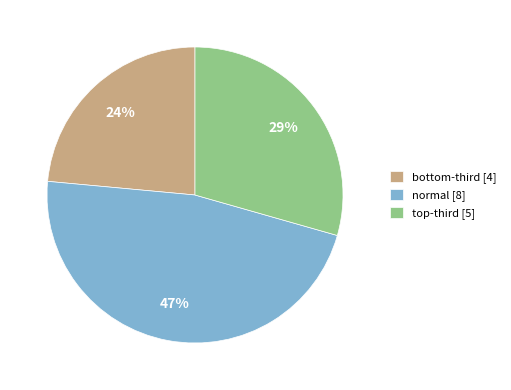

Is there any slice that represents more than half of the pie?

No